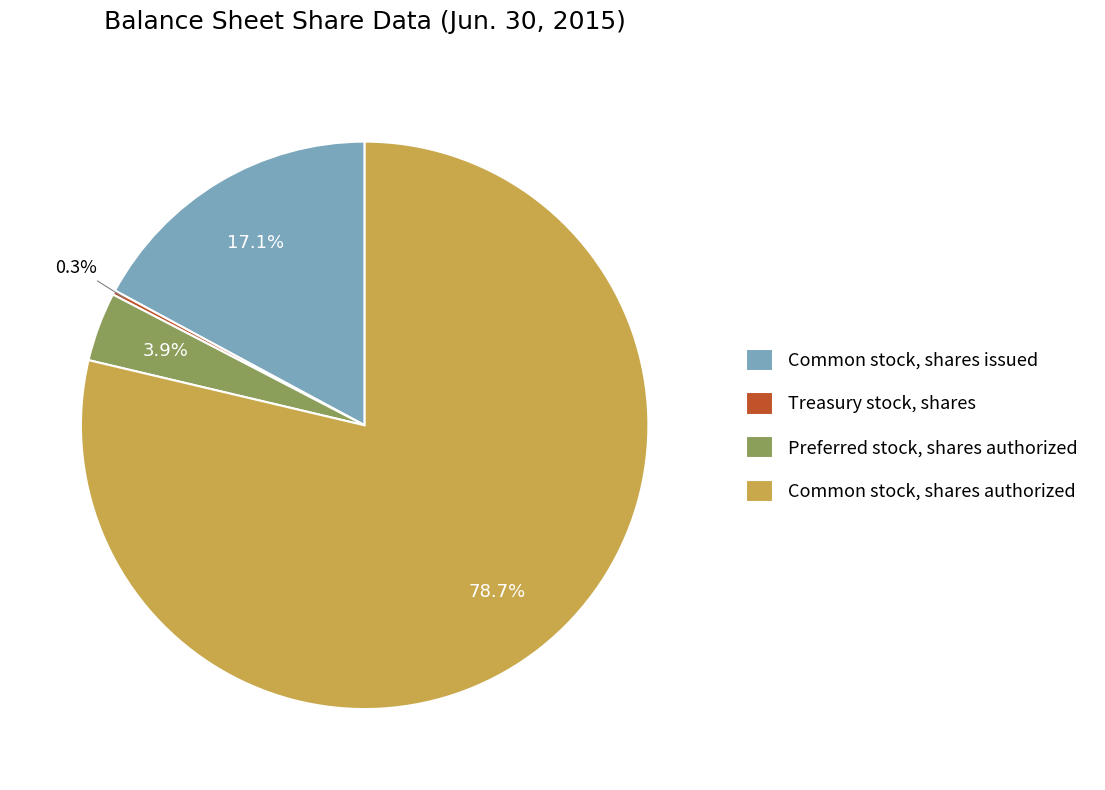

To the nearest percent, what portion does Common stock, shares authorized represent?

79%